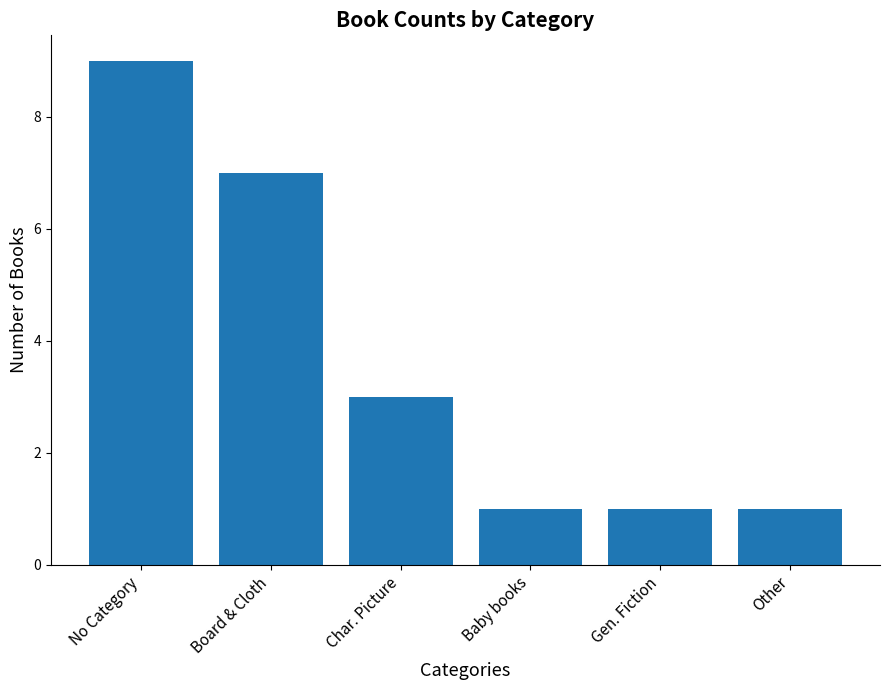

What position from the right is Char. Picture?

4